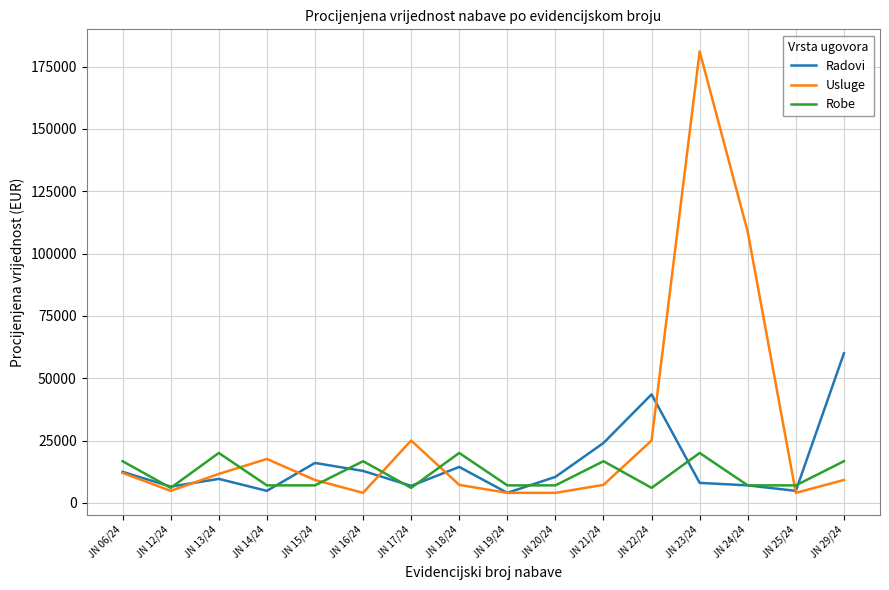

Which series has the widest spread of values?

Usluge